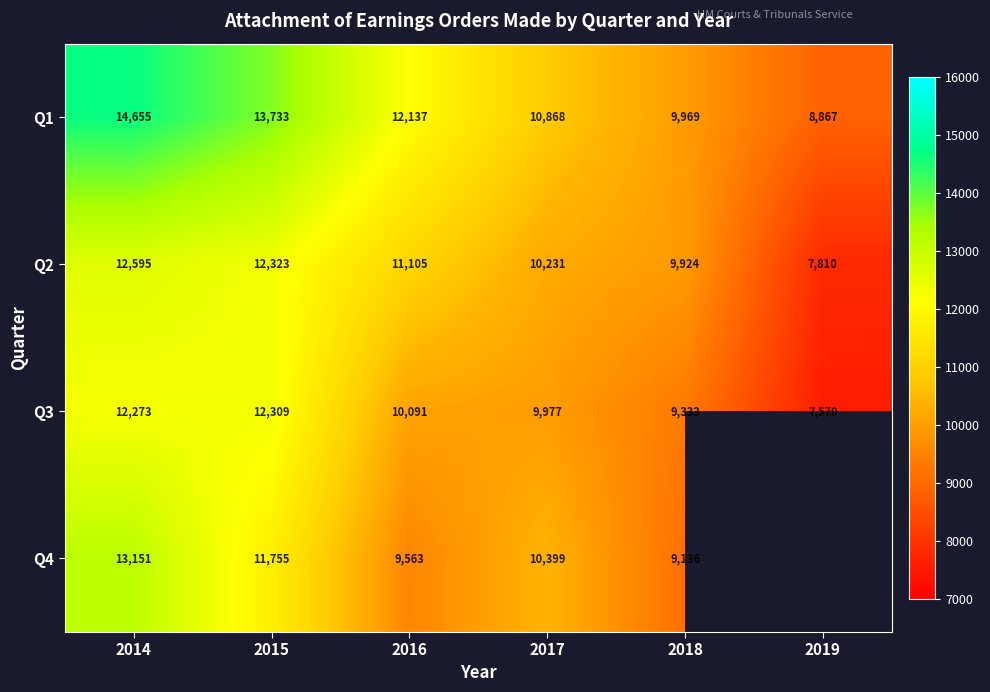

At how many categories does at least one series exceed 9234?

5